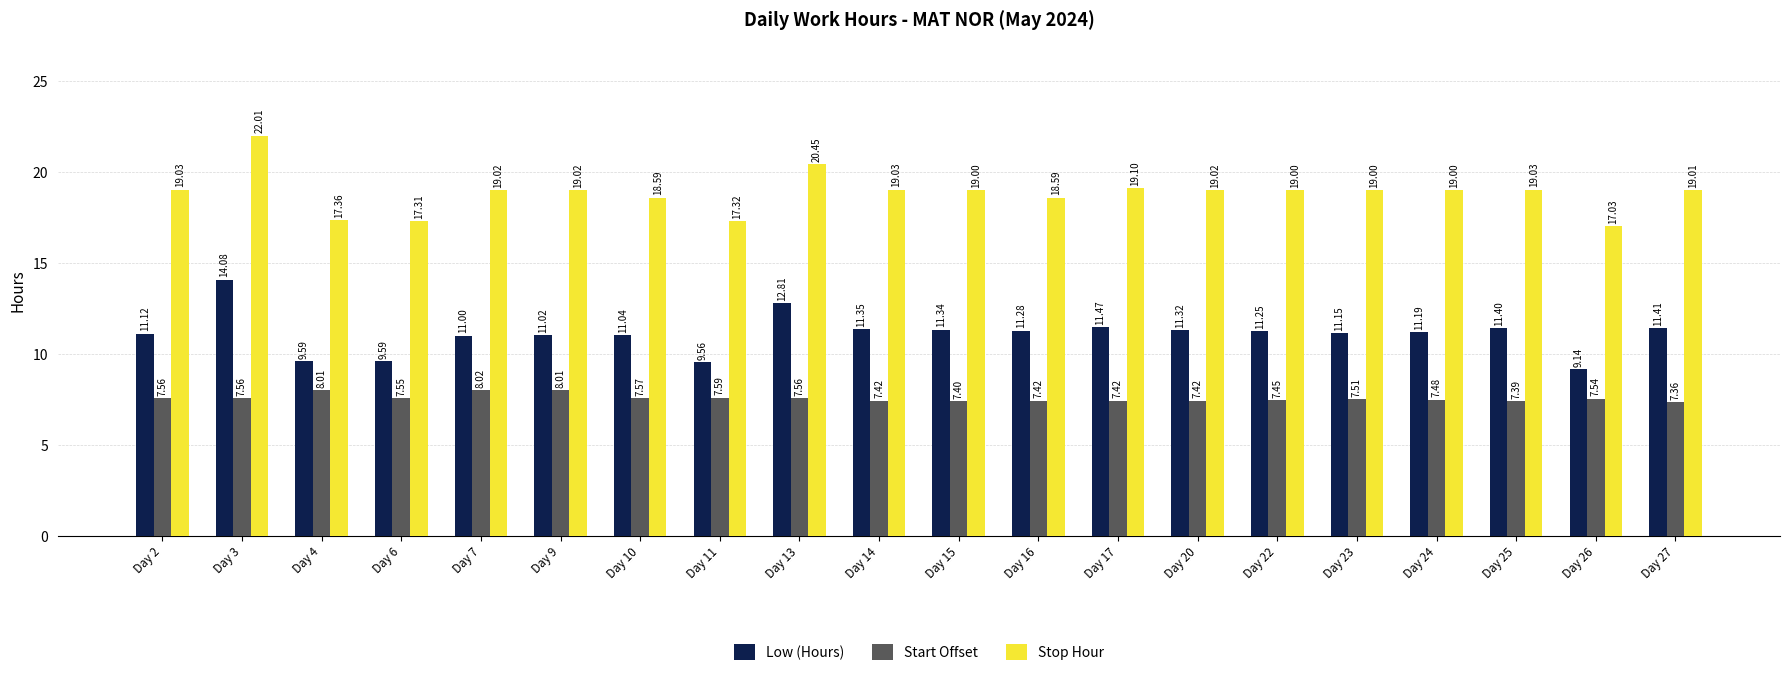

What is the value of the Low (Hours) bar at the 5th from the left?

11.0